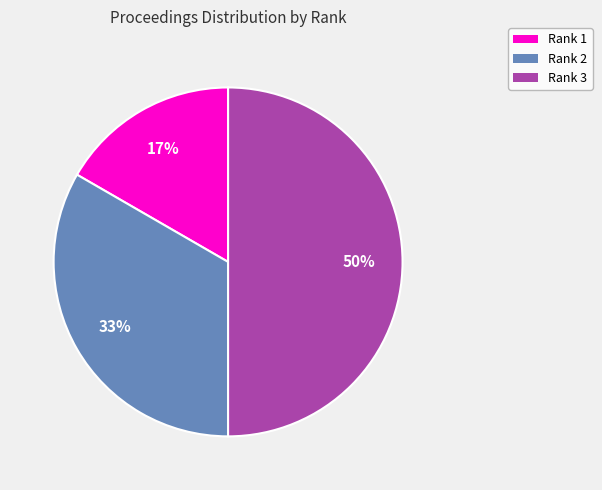

To the nearest percent, what is the average slice percentage?

33%